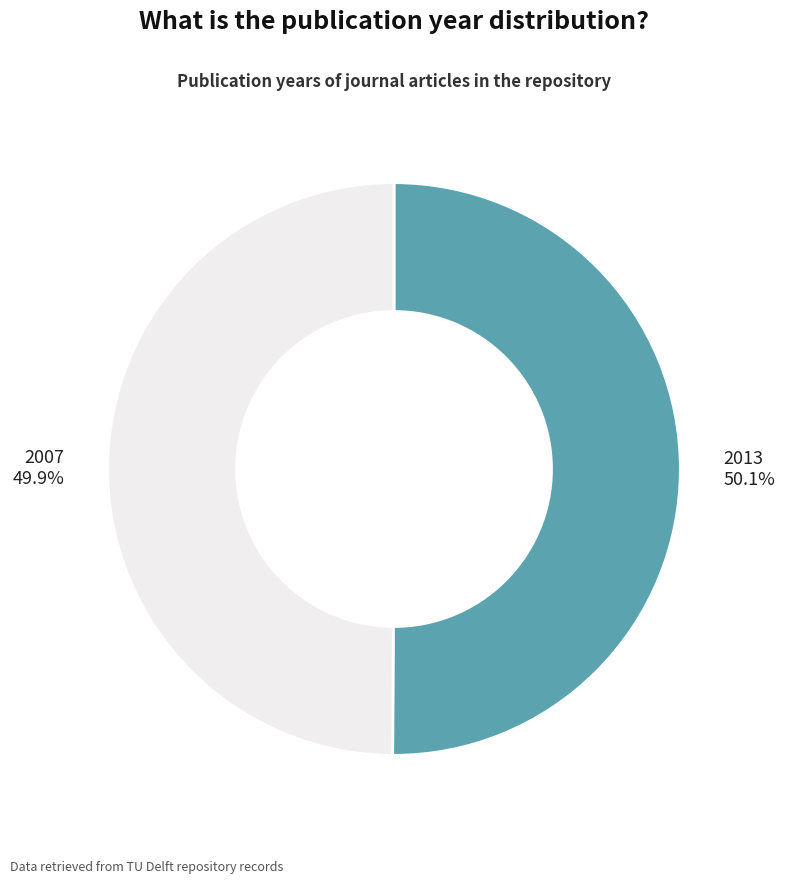

To the nearest percent, what is the average slice percentage?

50%